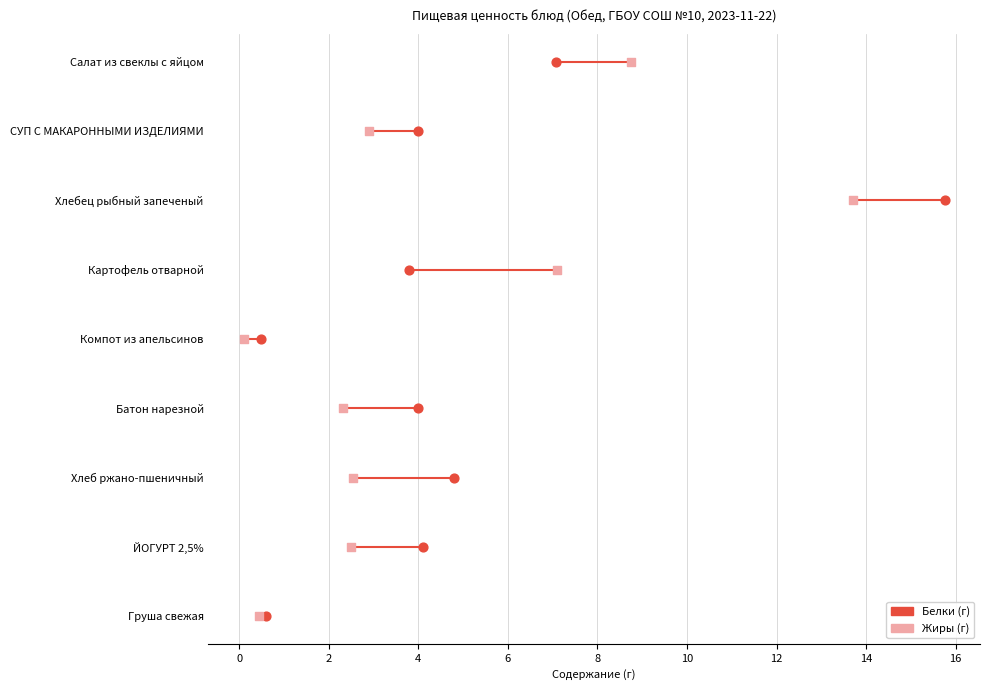

Is the value of Белки at 14 greater than the value of Жиры at 8?

Yes